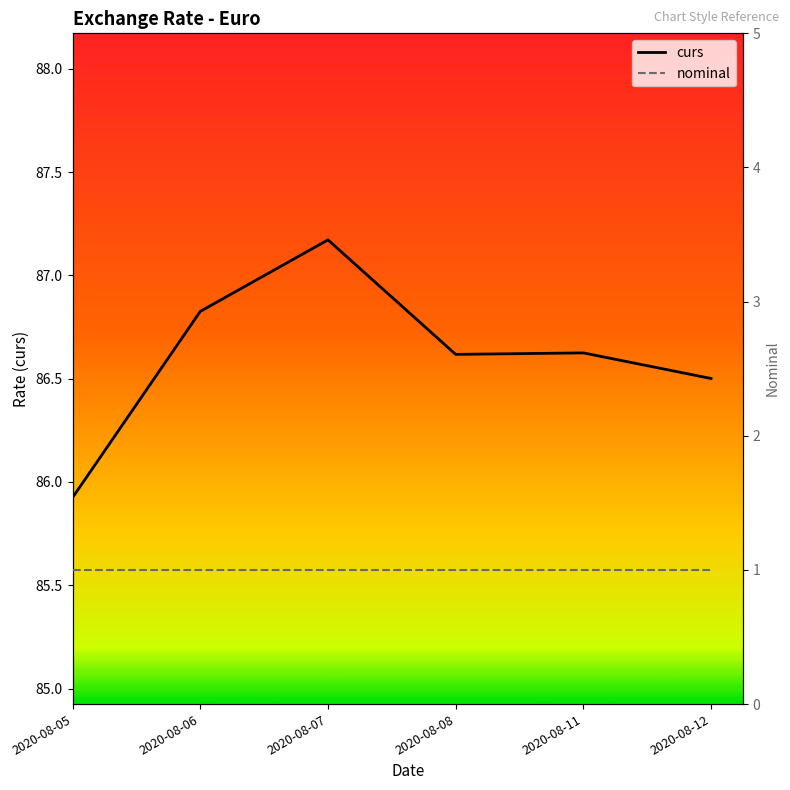

At which label is the value closest to 86?

2020-08-05